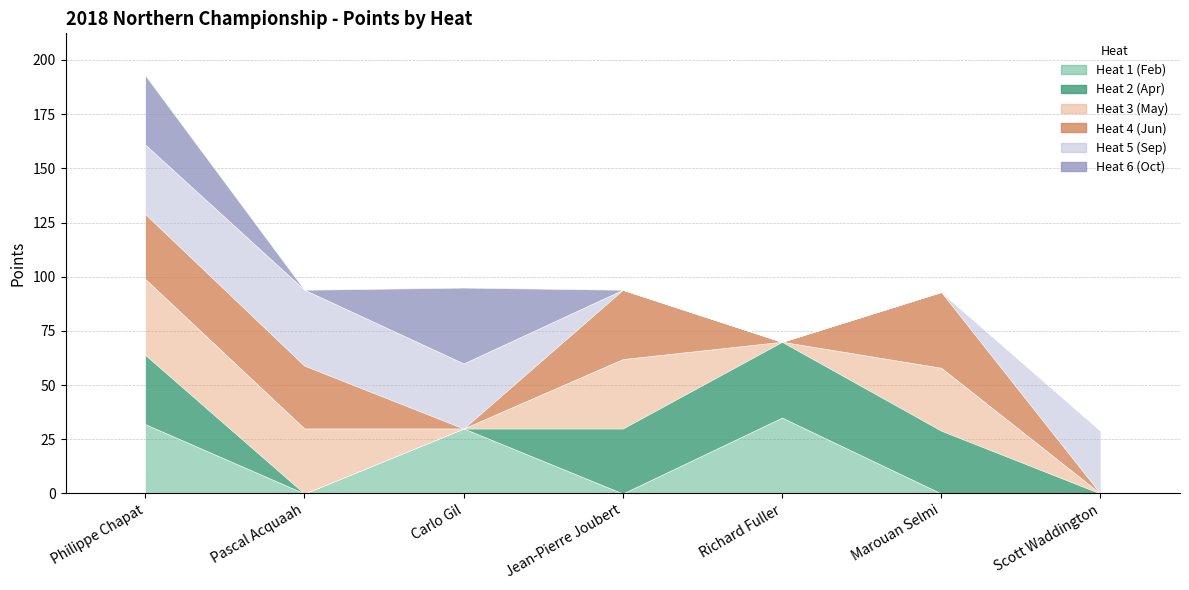

What are all the series names shown in the legend?

Heat 1 (Feb), Heat 2 (Apr), Heat 3 (May), Heat 4 (Jun), Heat 5 (Sep), Heat 6 (Oct)